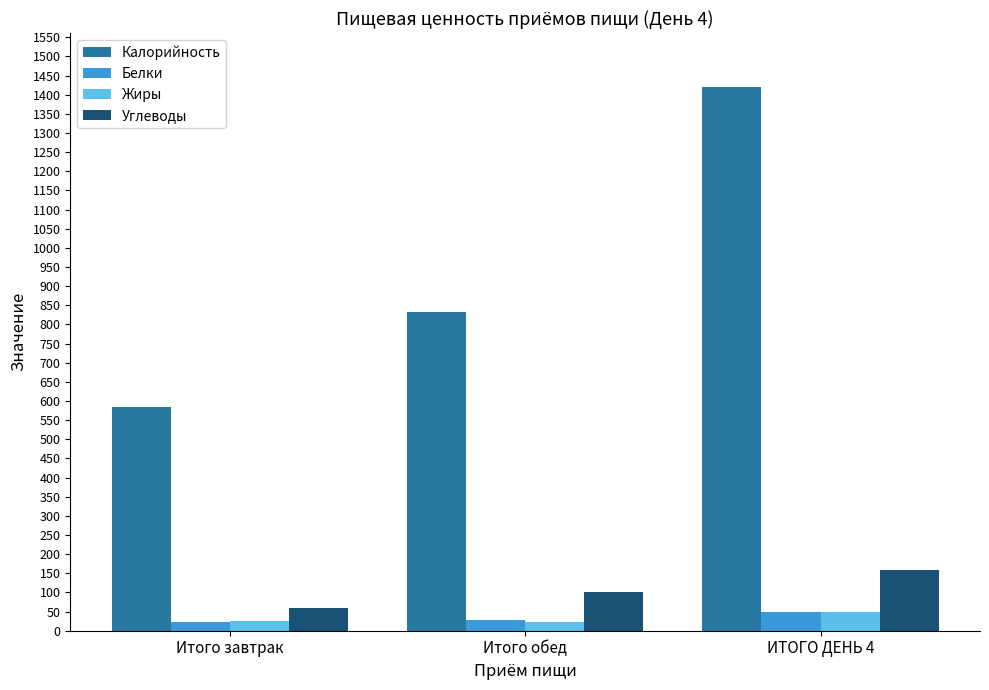

How many bars are there in each group?

4